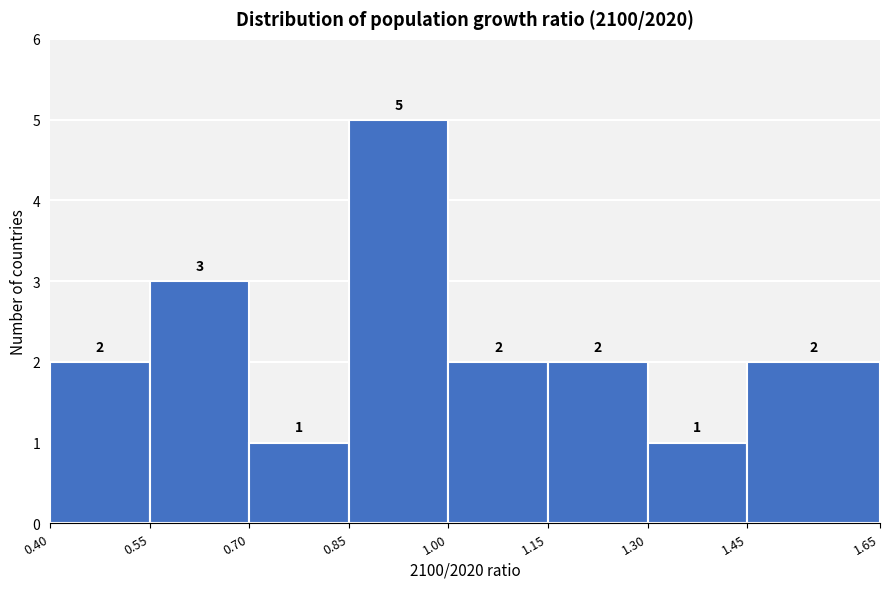

Which range on the x-axis has the tallest bar?

0.85 to 1.00